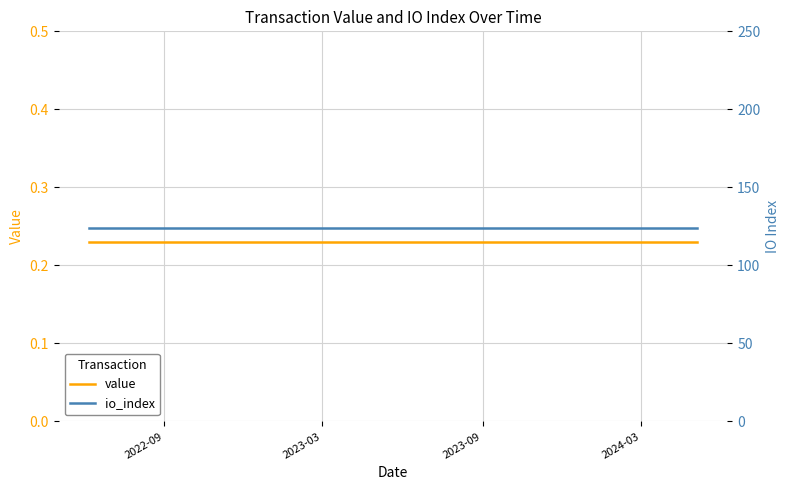

Is the value of io_index at 11 greater than the value of value at 18?

Yes